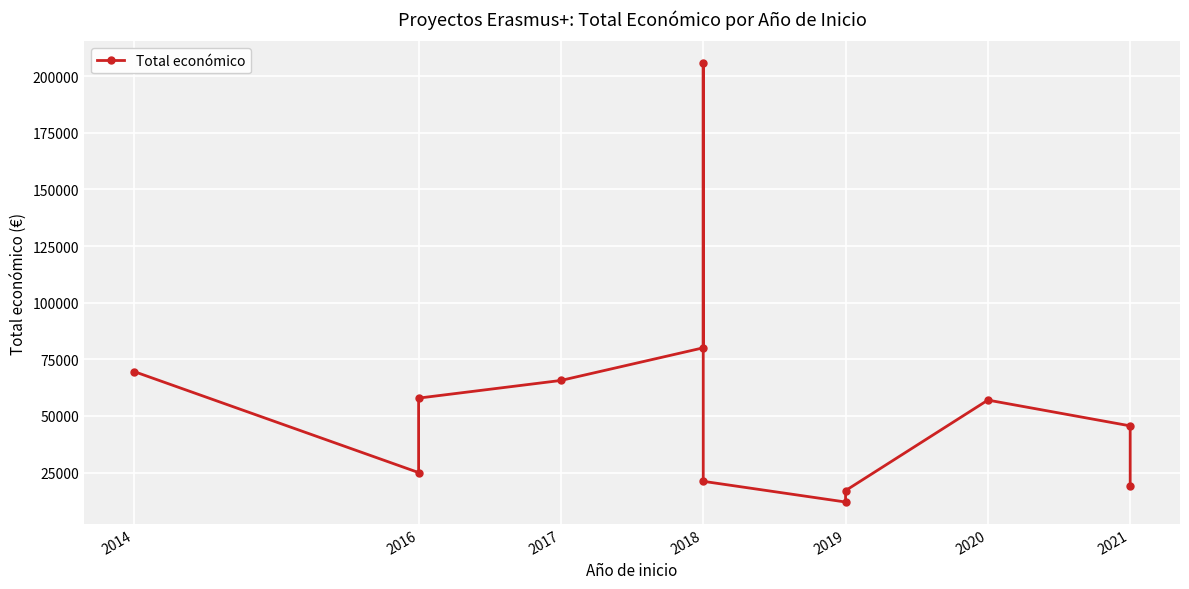

Reading right to left, what are all the values shown in this chart?

19180	45592	56980	17011	11968	21112	205715	80062	65654	57853	24975	69600